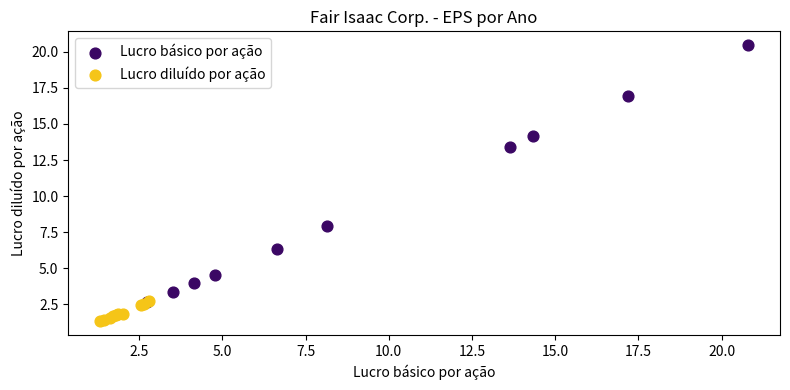

Which series has the widest spread of Y values?

Lucro básico por ação